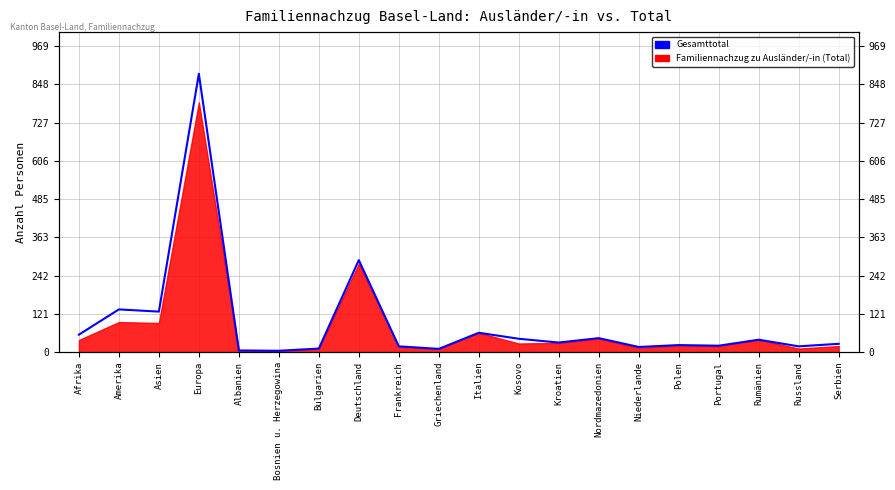

How many interior local peaks (higher than both neighbors) does the data have?

7